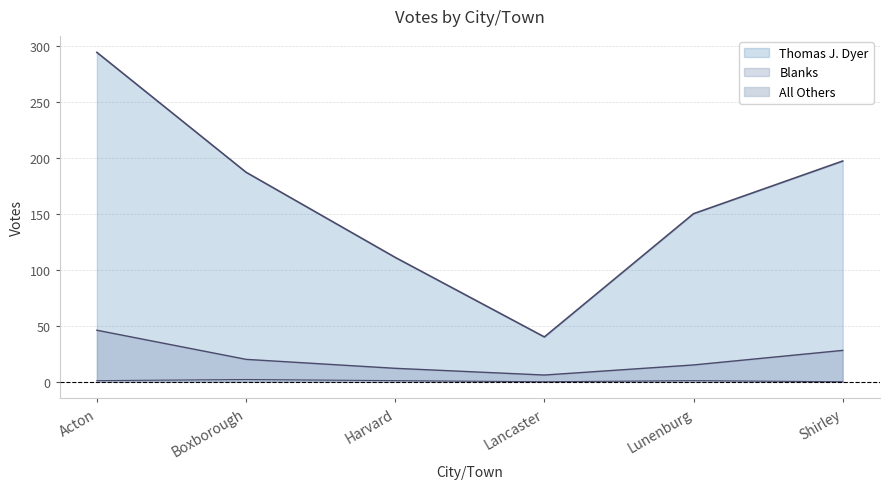

Is it true that Thomas J. Dyer equals 197 at Shirley?

True